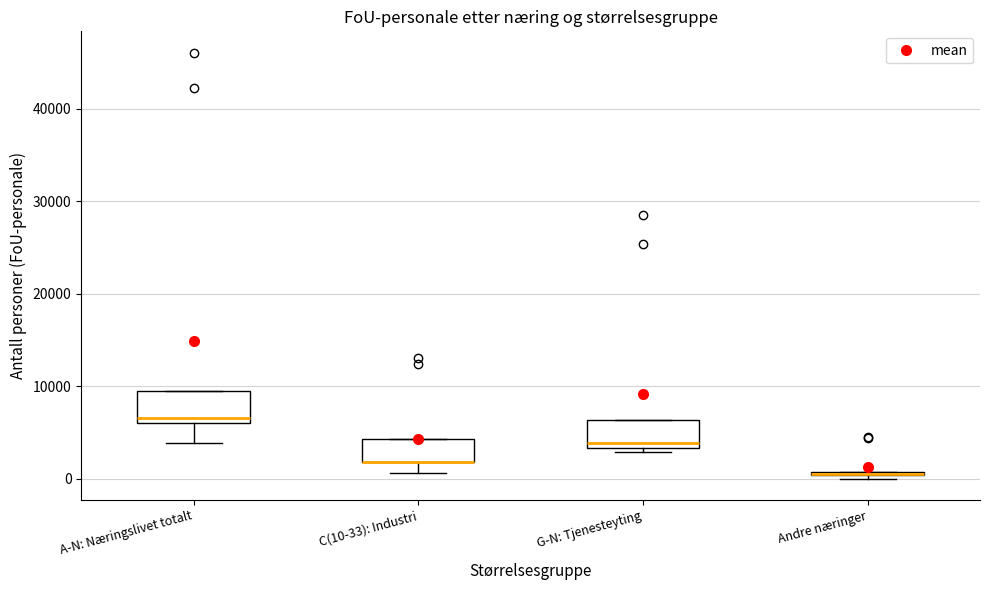

Where does the lower whisker of the box for C(10-33): Industri end on the y-axis? The values are not printed on the chart, so give them approximately, as read against the axis.

1000